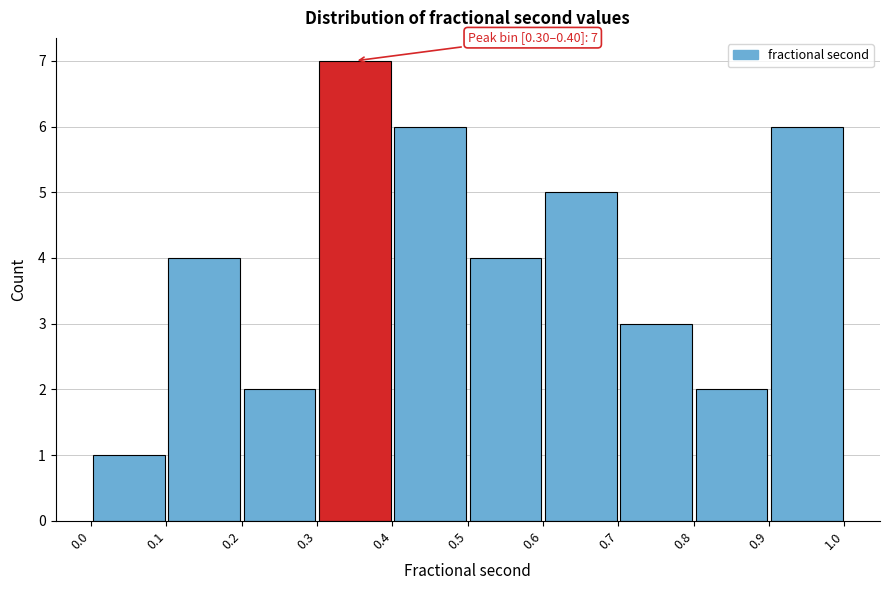

Which range on the x-axis has the tallest bar?

0.3 to 0.4